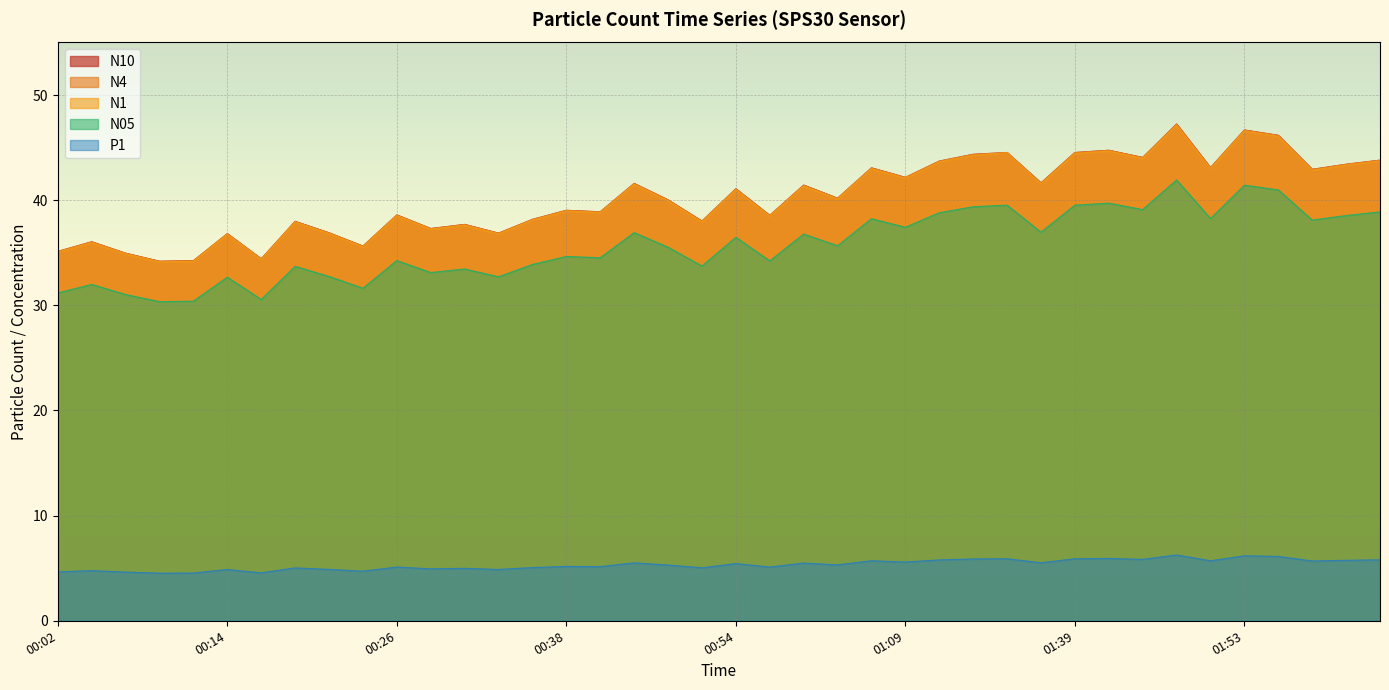

Reading right to left, transcribe all the data shown in this chart.

N1: 43.7	43.4	42.9	46.1	46.6	43.0	47.2	44.0	44.7	44.5	41.6	44.5	44.3	43.6	42.1	43.0	40.1	41.4	38.5	41.0	38.0	40.0	41.5	38.8	39.0	38.1	36.8	37.6	37.2	38.5	35.6	36.8	37.9	34.4	36.8	34.2	34.1	34.9	36.0	35.1
N4: 43.8	43.4	42.9	46.2	46.7	43.1	47.2	44.1	44.8	44.5	41.6	44.5	44.4	43.7	42.2	43.1	40.2	41.4	38.6	41.1	38.0	40.0	41.6	38.9	39.0	38.2	36.9	37.7	37.3	38.6	35.6	36.9	38.0	34.4	36.8	34.2	34.2	35.0	36.0	35.1
N10: 43.8	43.4	42.9	46.2	46.7	43.1	47.2	44.1	44.8	44.5	41.6	44.5	44.4	43.7	42.2	43.1	40.2	41.4	38.6	41.1	38.0	40.0	41.6	38.9	39.0	38.2	36.9	37.7	37.3	38.6	35.6	36.9	38.0	34.4	36.8	34.2	34.2	35.0	36.0	35.1
N05: 38.9	38.5	38.1	41.0	41.4	38.3	41.9	39.1	39.7	39.5	37.0	39.5	39.4	38.8	37.4	38.2	35.7	36.8	34.2	36.5	33.7	35.5	36.9	34.5	34.6	33.9	32.7	33.5	33.1	34.3	31.6	32.8	33.7	30.6	32.7	30.4	30.4	31.0	32.0	31.2
P1: 5.8	5.8	5.7	6.1	6.2	5.7	6.3	5.8	5.9	5.9	5.5	5.9	5.9	5.8	5.6	5.7	5.3	5.5	5.1	5.4	5.0	5.3	5.5	5.2	5.2	5.1	4.9	5.0	4.9	5.1	4.7	4.9	5.0	4.6	4.9	4.5	4.5	4.6	4.8	4.7